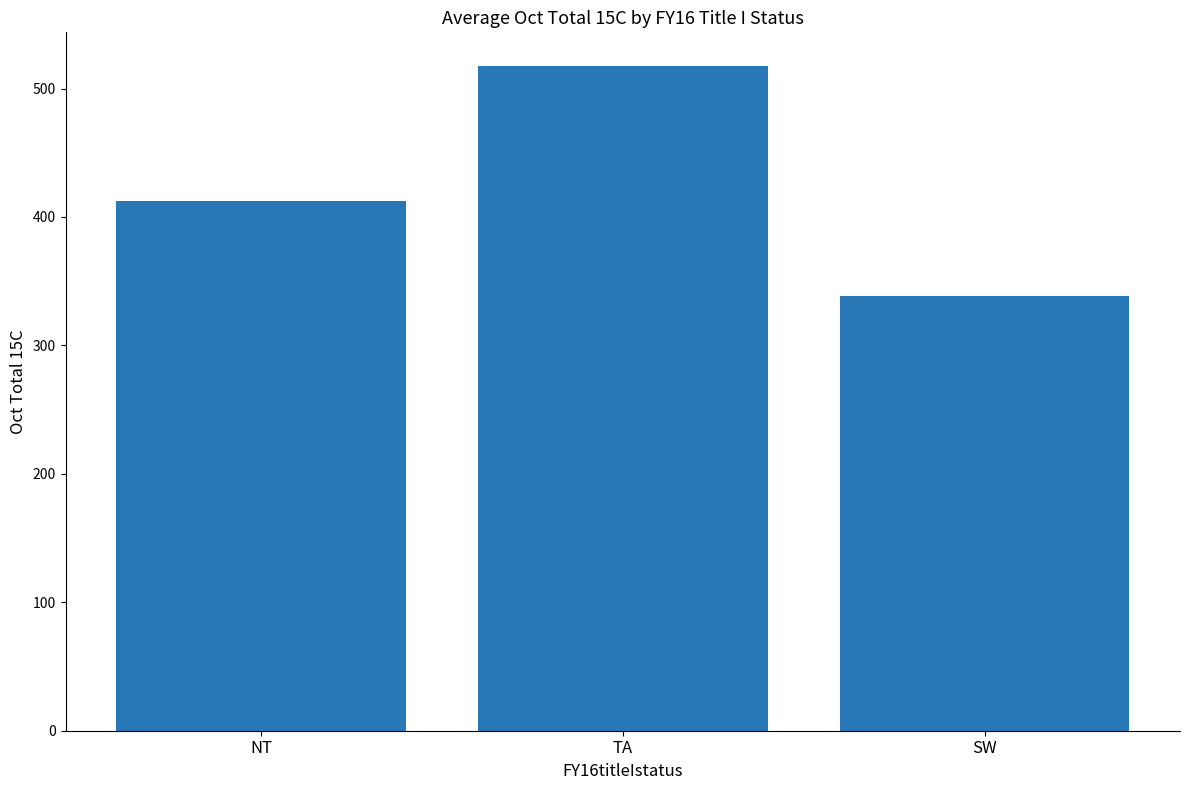

The chart shows a value of 517.9 at TA. True or false?

True